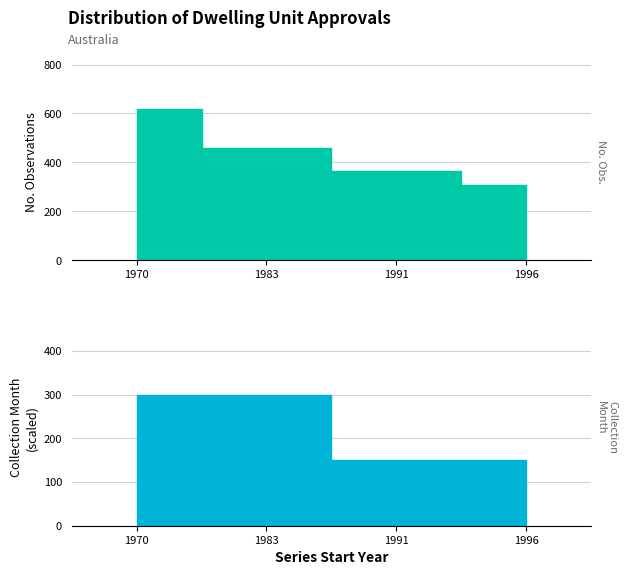

Which category has the highest value across all series?

1970-07-01